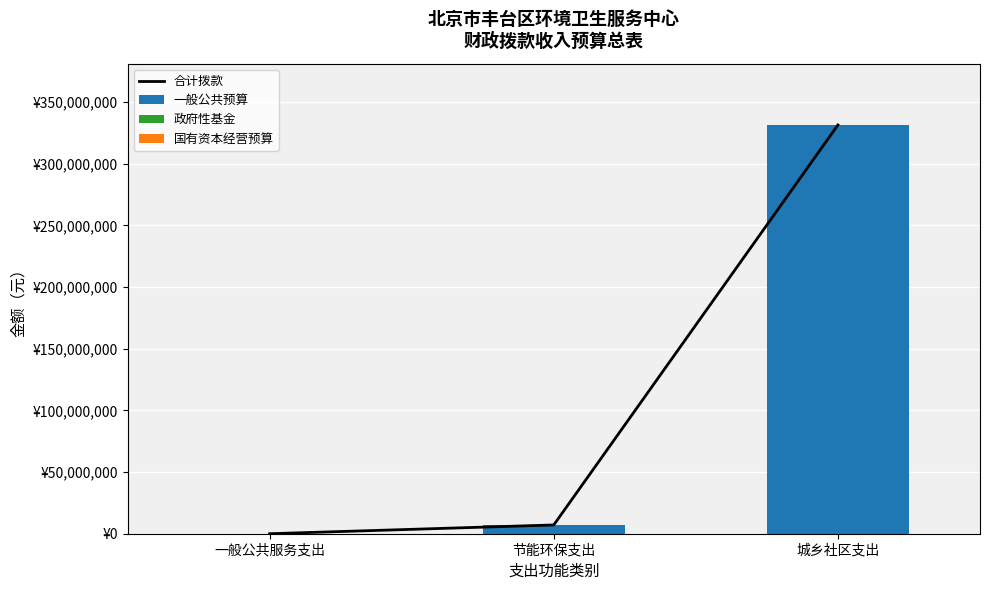

Which has a higher value, 城乡社区支出 or 一般公共服务支出?

城乡社区支出